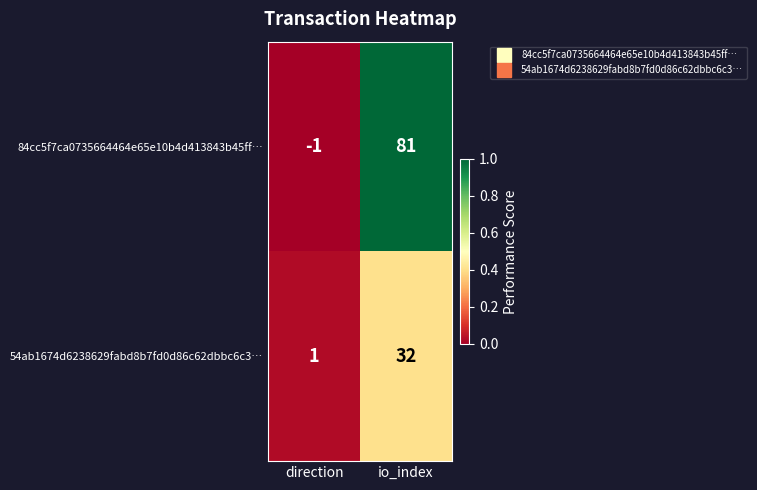

Reading left to right, what are all the values shown in this chart?

84cc5f7ca0735664464e65e10b4d413843b45ff…: direction=-1	io_index=81
54ab1674d6238629fabd8b7fd0d86c62dbbc6c3…: direction=1	io_index=32